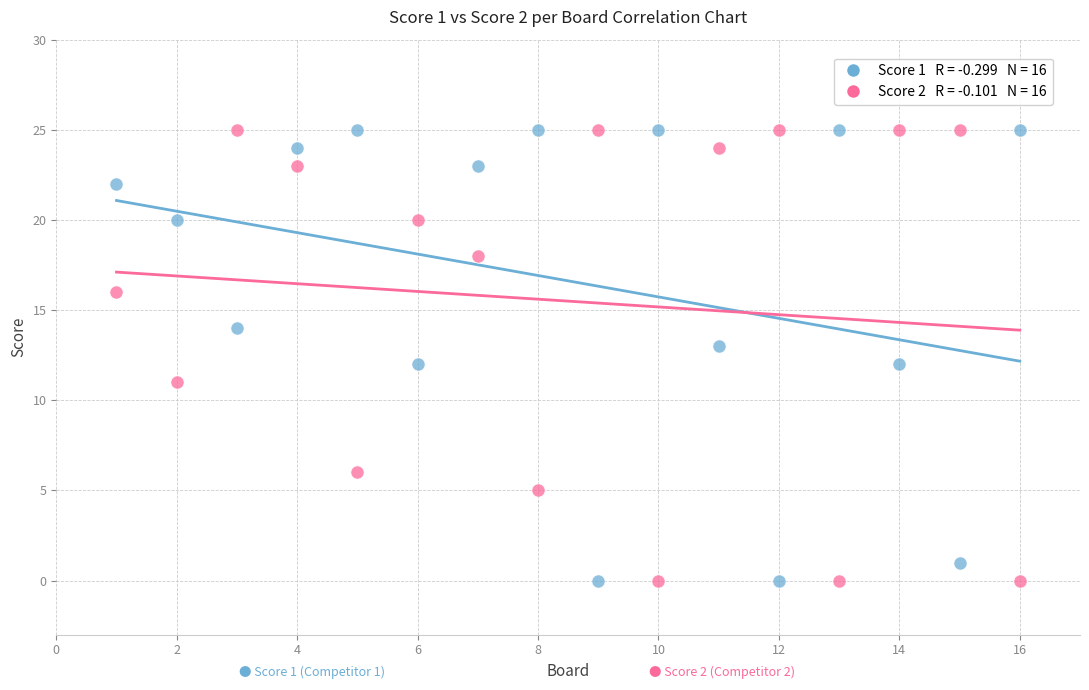

Across all data points, what is the range of X values (max minus min)?

15